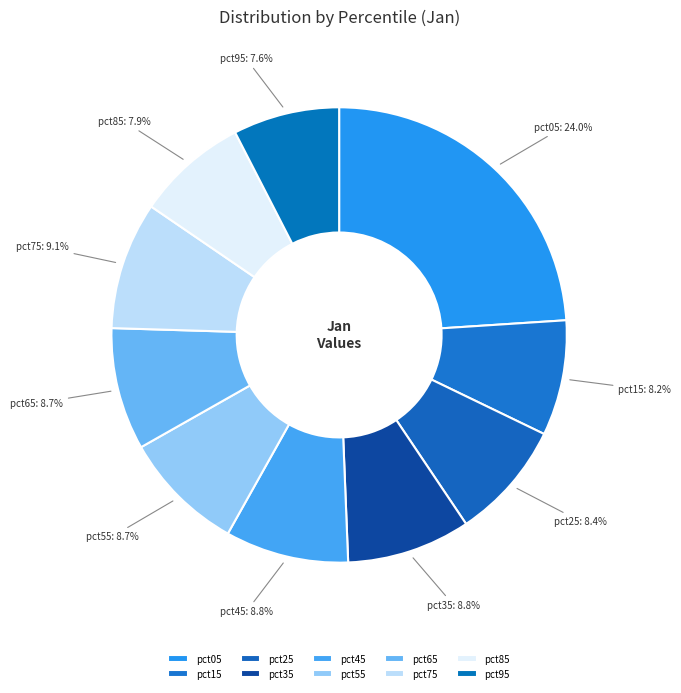

To the nearest percent, what is the difference between the largest and smallest slice percentages?

16%